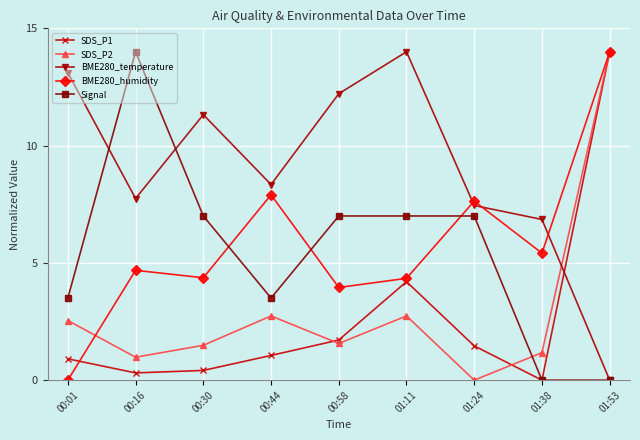

Which series changed the most between 00:16 and 00:58?

Signal